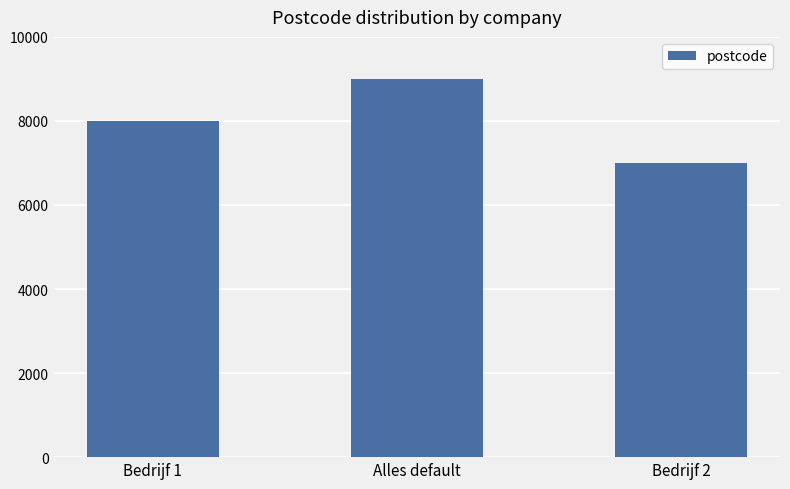

Count the values in the range 7000 to 9000.

3